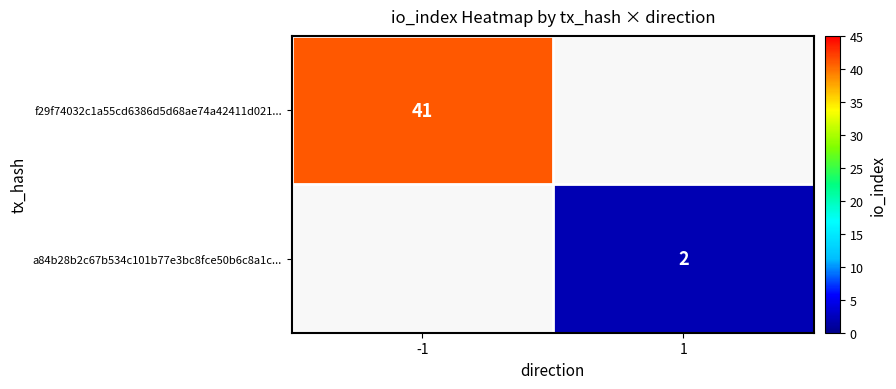

At which category does the chart reach its peak across all series?

-1